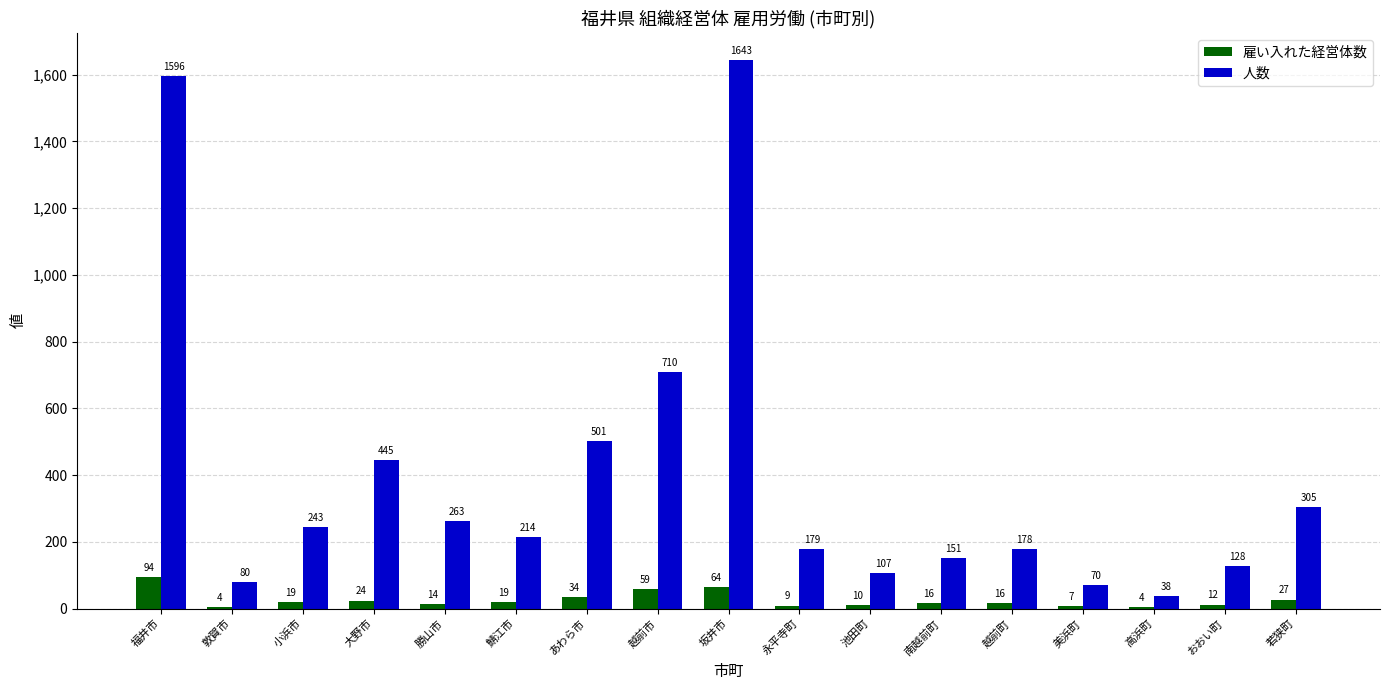

The value of 人数 at 鯖江市 is 214. True or false?

True